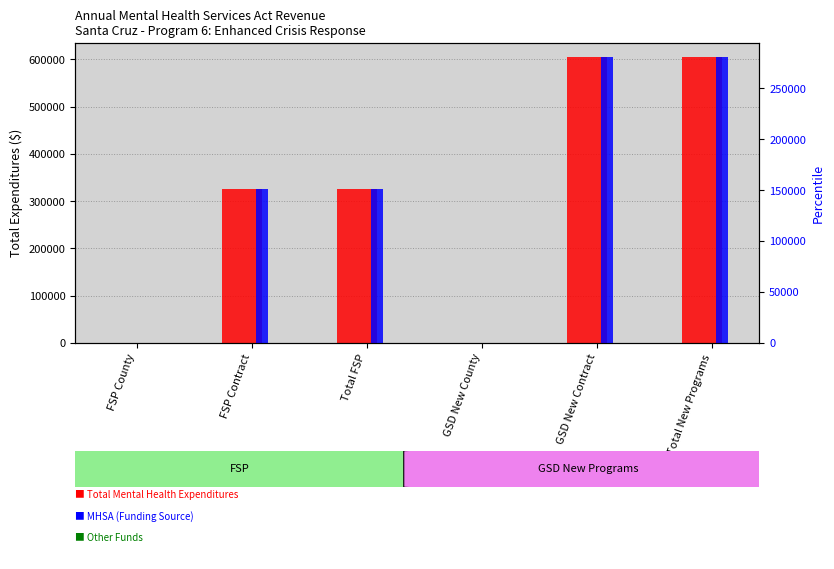

What is the spread (max minus min) of values at FSP Contract?

174373.8